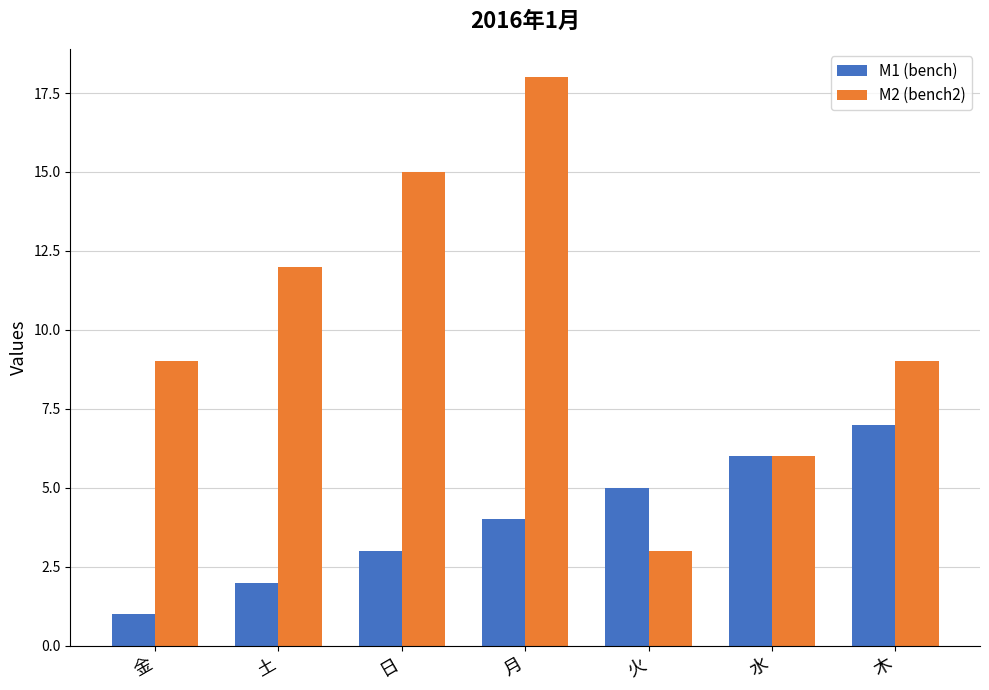

How many M1 (bench) values are between 2 and 6?

5